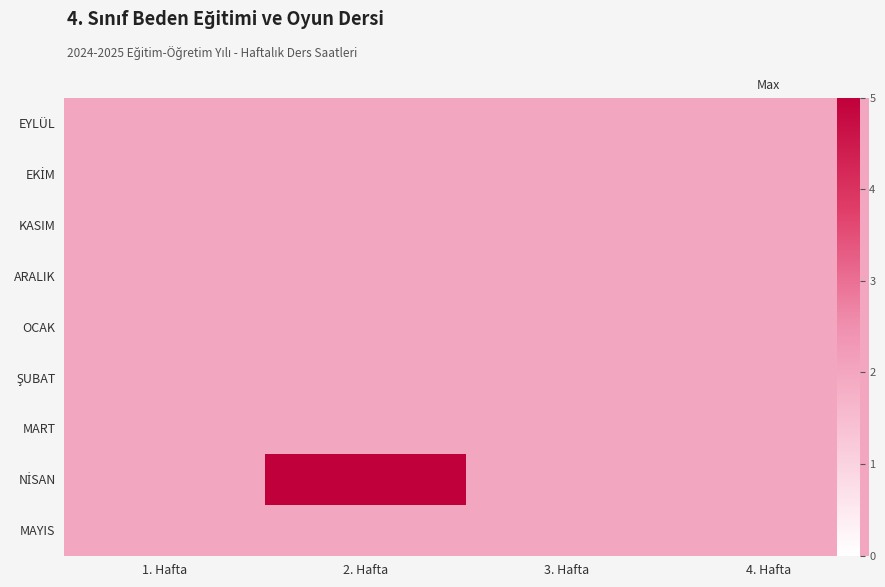

Which series has the widest spread of values?

NİSAN